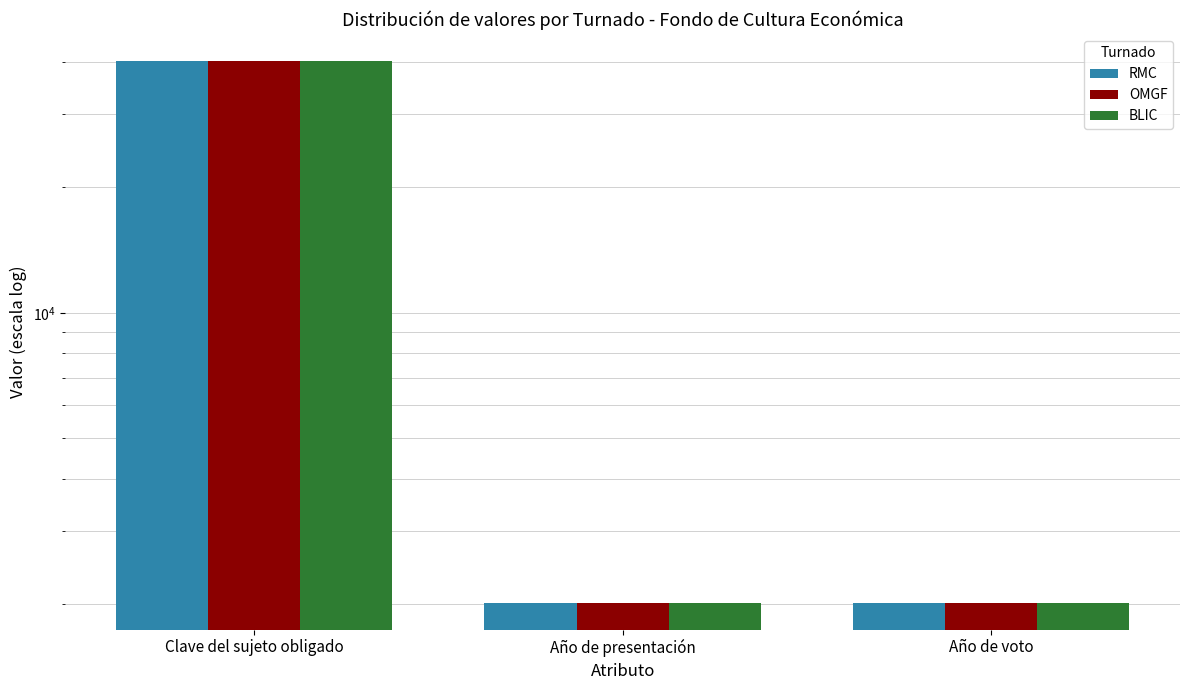

Is it true that OMGF equals 2021 at Año de presentación?

True